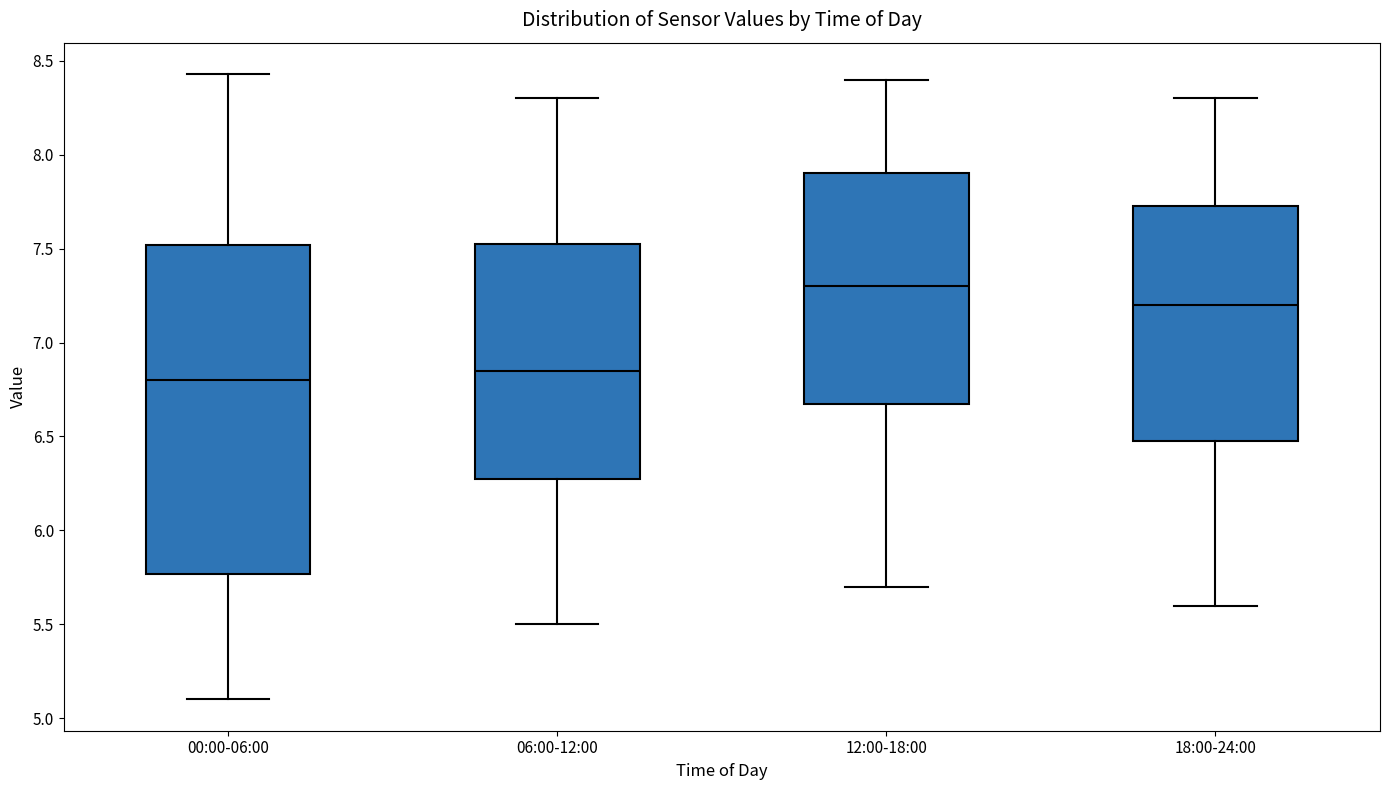

Reading left to right, transcribe this box plot: for each box, give where its median line is, the range the box spans, and where its two whiskers end, as read against the y-axis. The values are not printed on the chart, so give them approximately, as read against the axis.

00:00-06:00: median 6.80, box 5.75 to 7.50, whiskers 5.10 to 8.45
06:00-12:00: median 6.85, box 6.30 to 7.55, whiskers 5.50 to 8.30
12:00-18:00: median 7.30, box 6.70 to 7.90, whiskers 5.70 to 8.40
18:00-24:00: median 7.20, box 6.50 to 7.75, whiskers 5.60 to 8.30